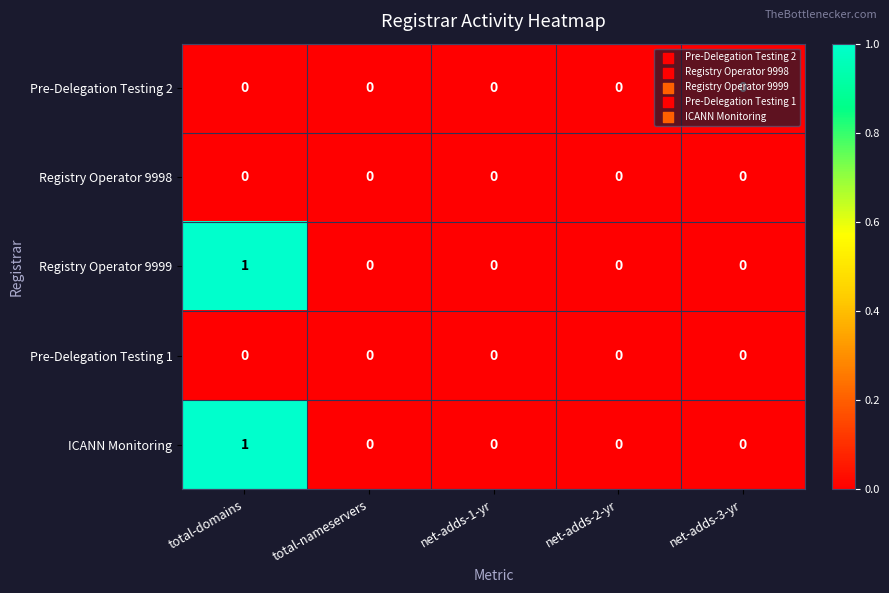

Which label corresponds to the largest value in the chart?

total-domains